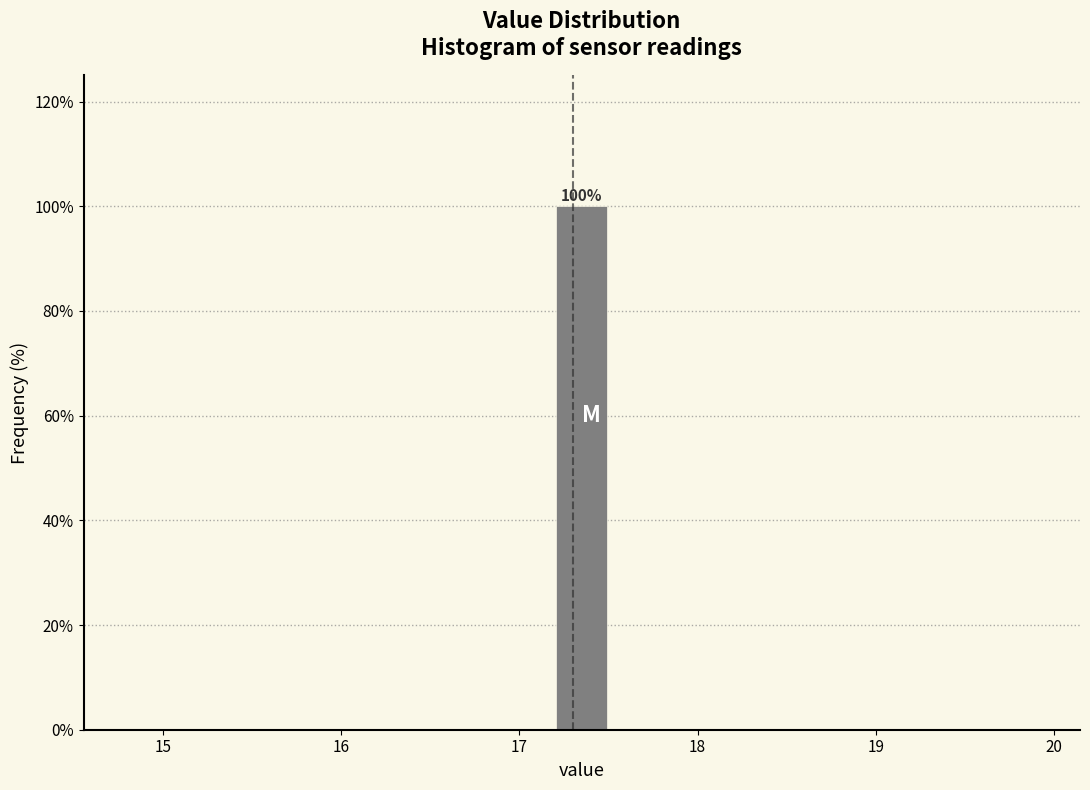

Around what value on the x-axis is the tallest bar? Give the approximate position of its centre, as read against the axis.

17.4